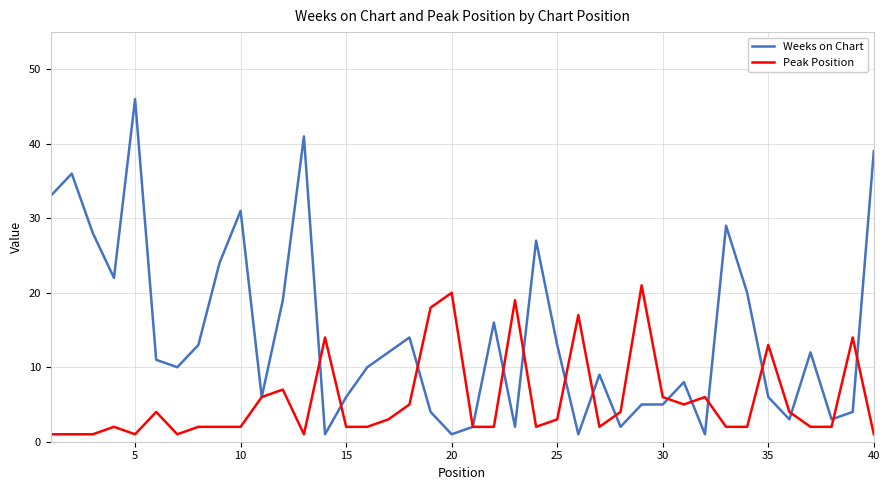

Which series has the widest spread of values?

Weeks on Chart